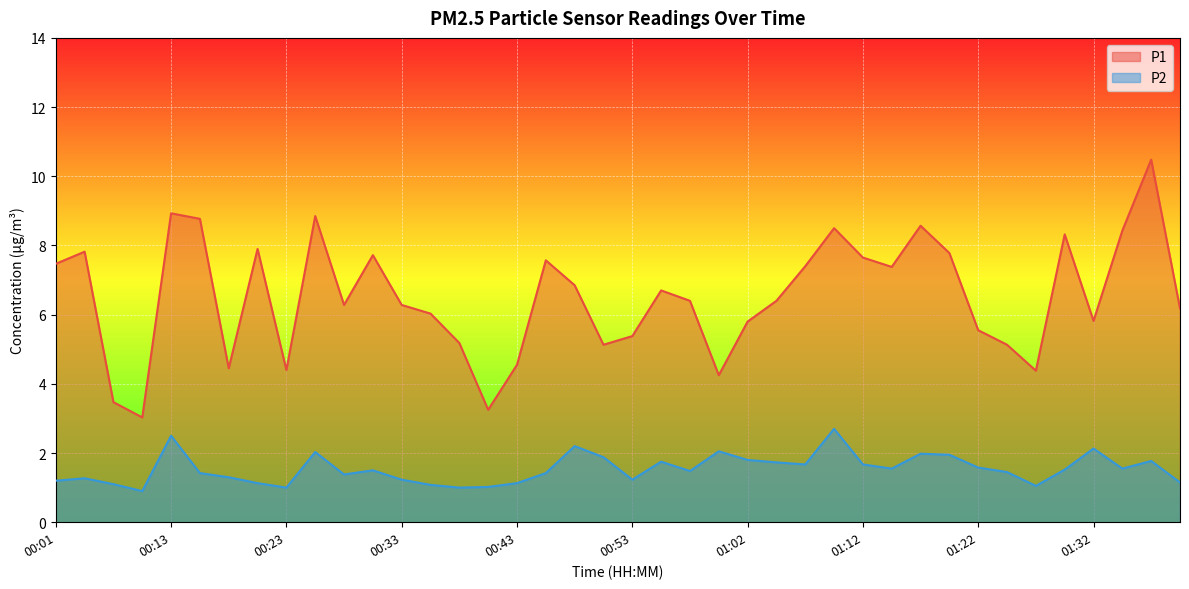

What is the value of the P1 point at the 21st from the left?

5.4